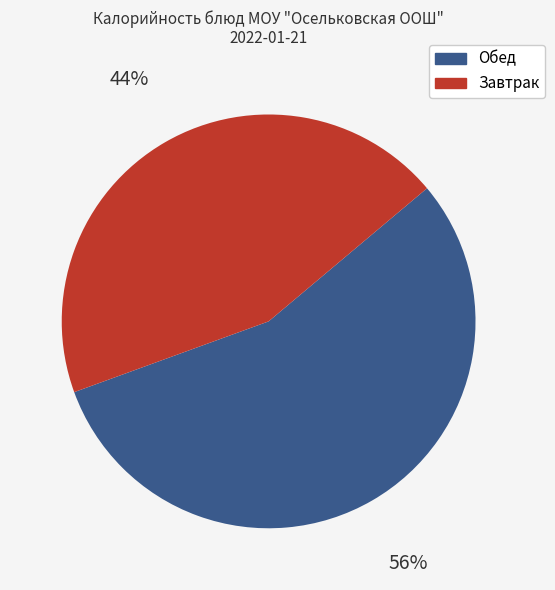

Count the number of slices in the pie.

2